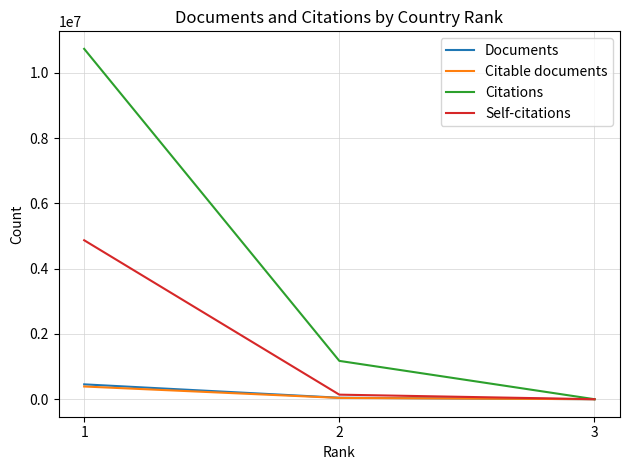

Which series has the largest total across all categories?

Citations